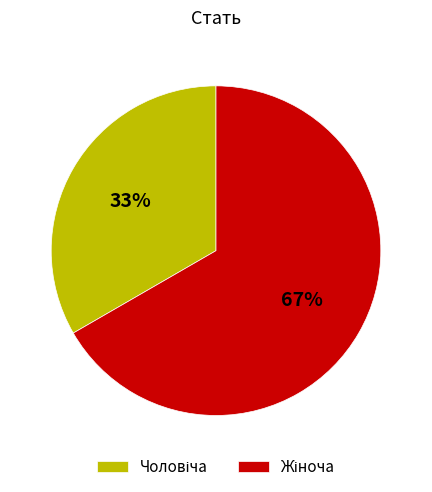

How many slices are in this pie chart?

2